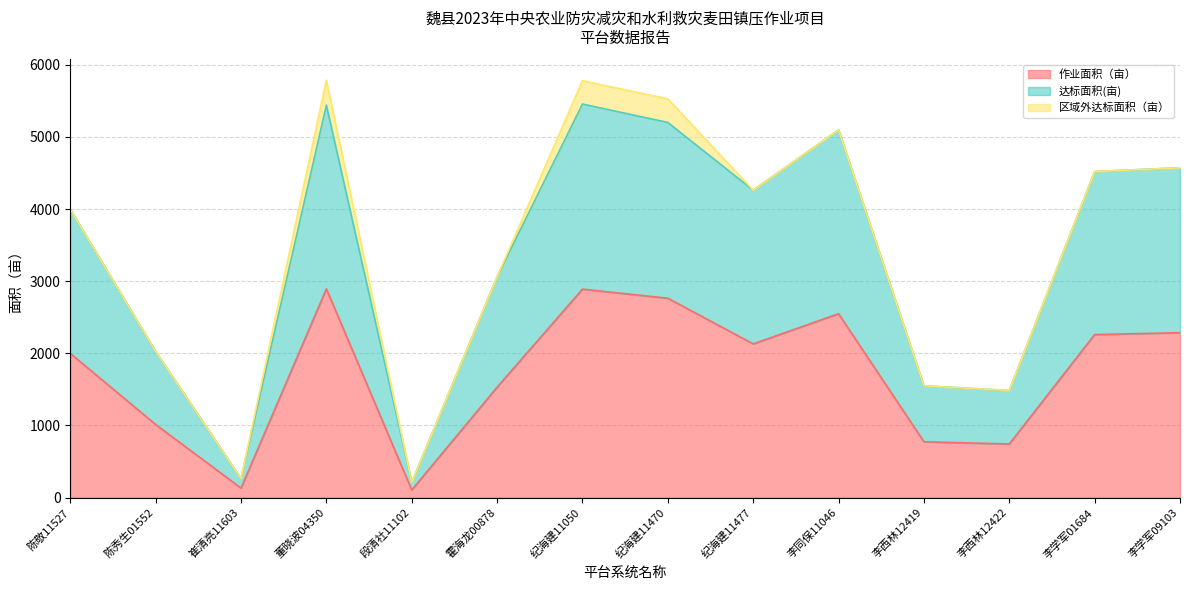

The value of 达标面积(亩) at 李学军01684 is 4520.2. True or false?

True